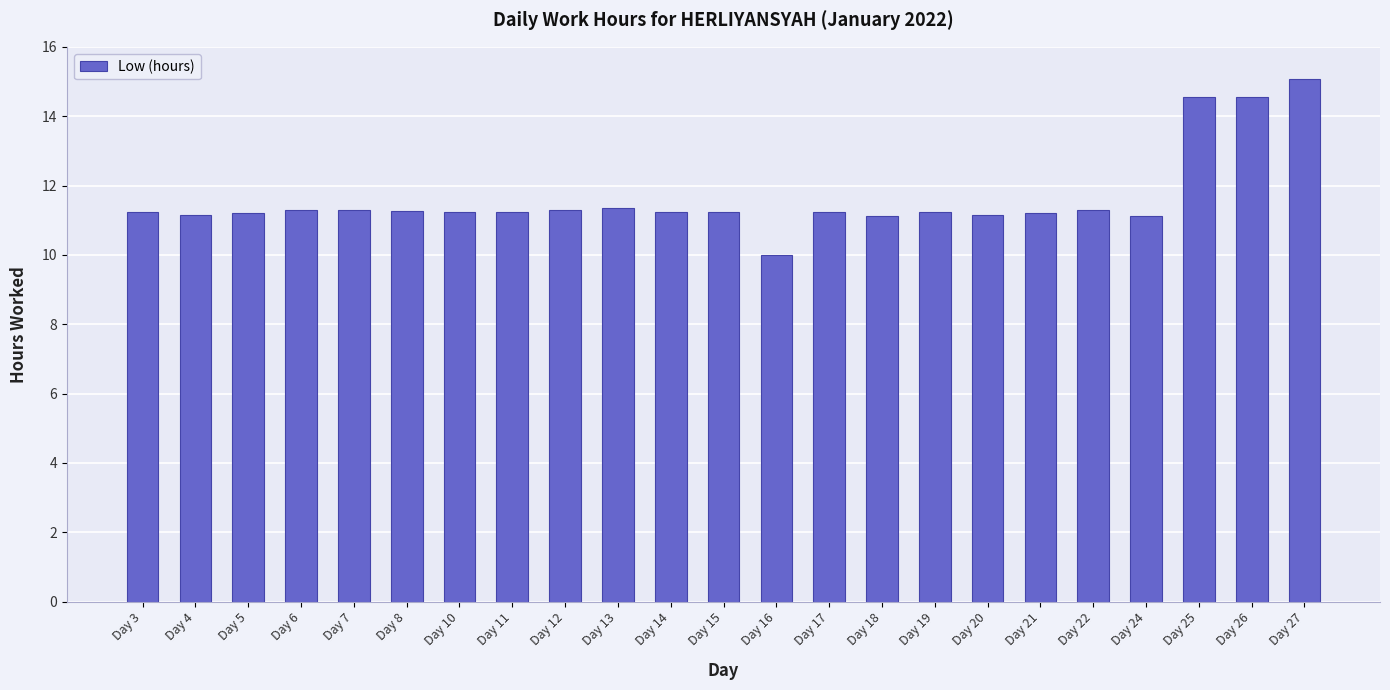

What is the average value?

11.6